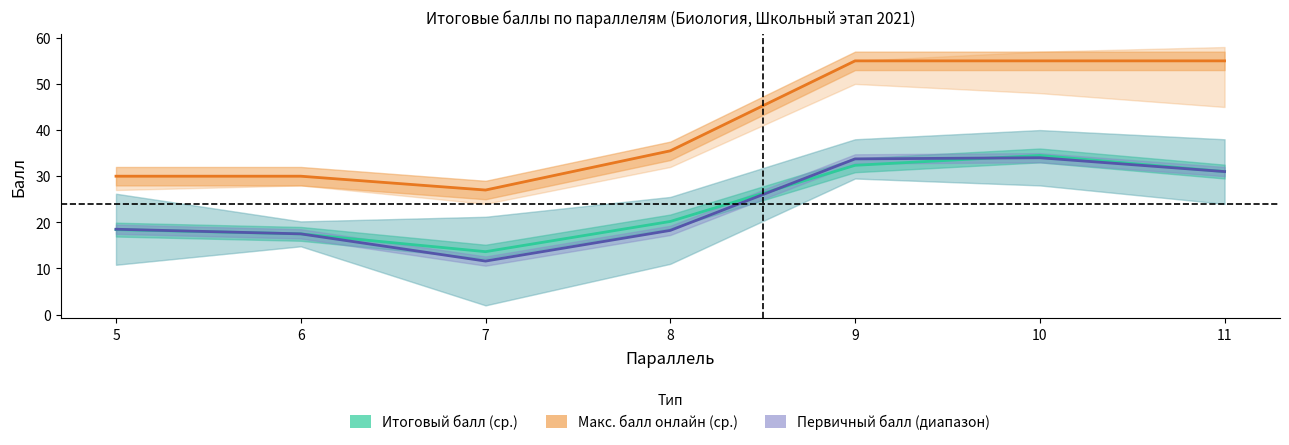

What is the difference between the maximum and minimum values in the Макс. балл онлайн (ср.) series?

28.0